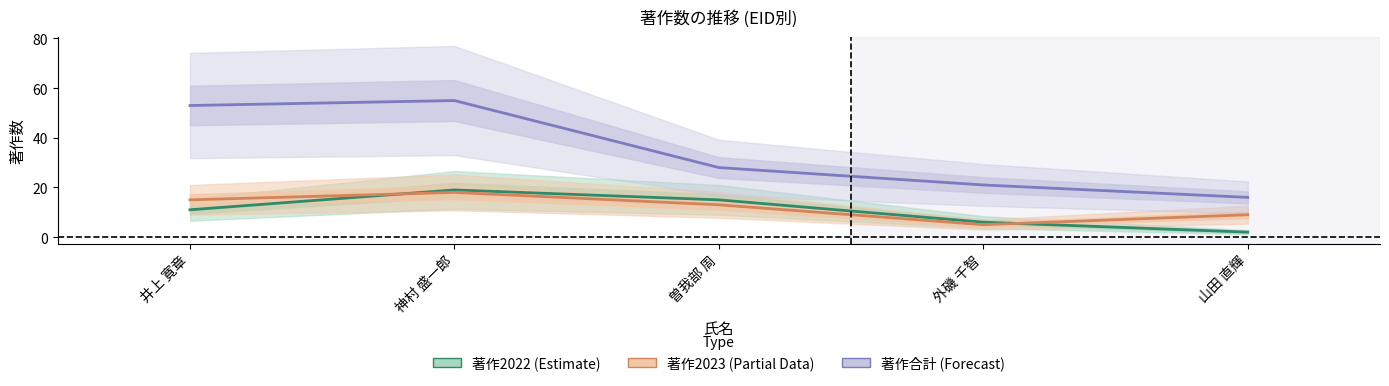

Rank the categories by 著作合計 (Forecast) value from lowest to highest.

山田 直輝, 外磯 千智, 曽我部 周, 井上 寛章, 神村 盛一郎